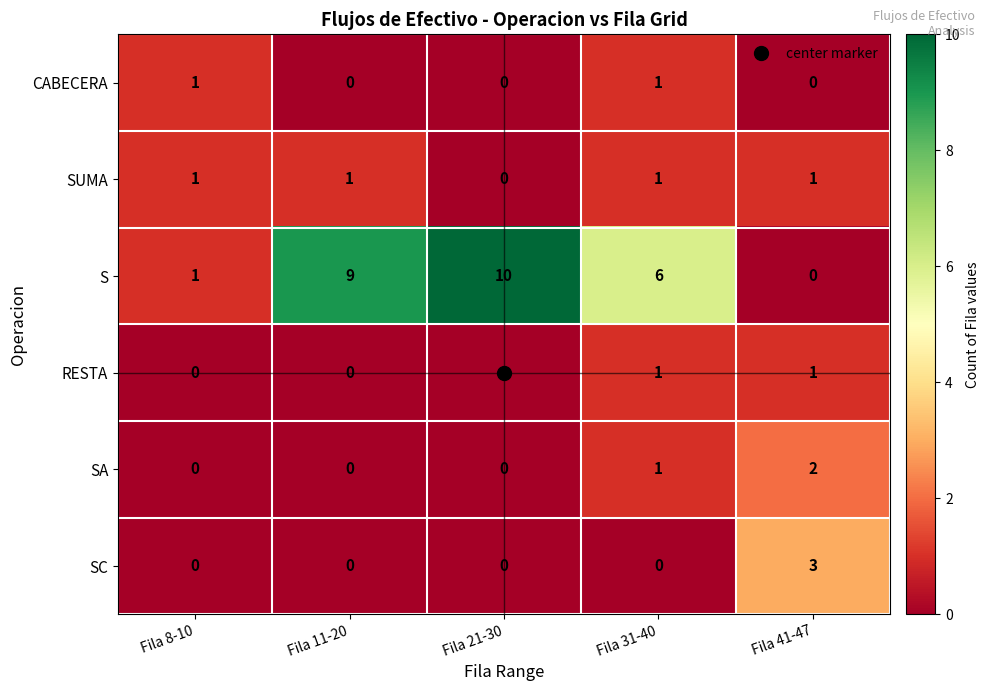

Rank the categories by S value from highest to lowest.

Fila 21-30, Fila 11-20, Fila 31-40, Fila 8-10, Fila 41-47